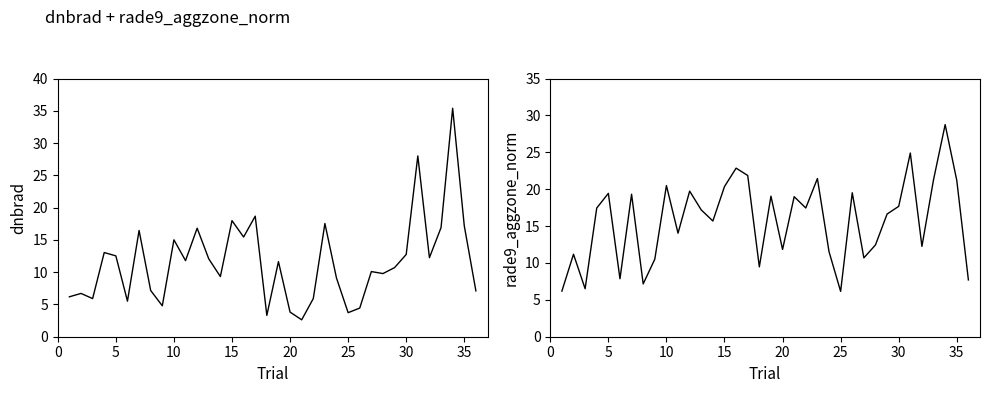

True or false: dnbrad has more than 2 interior local peaks.

True